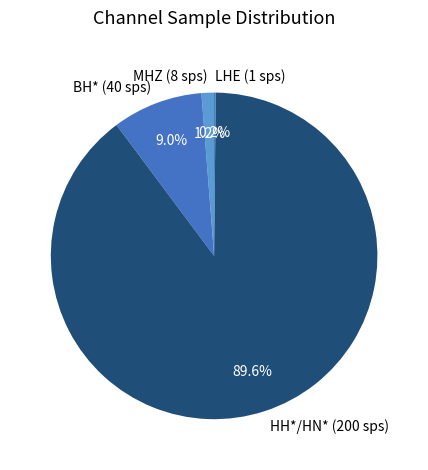

What portion of the pie excludes MHZ (8 sps)?

98.8%